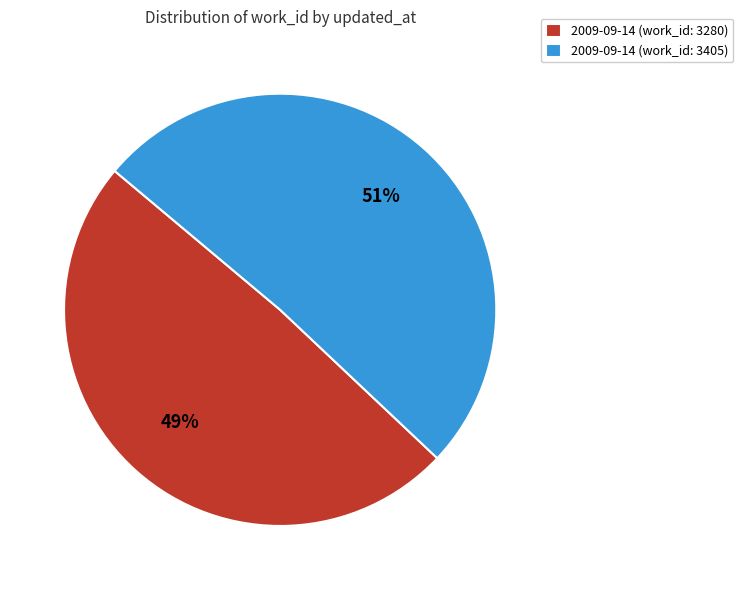

How many slices are in this pie chart?

2